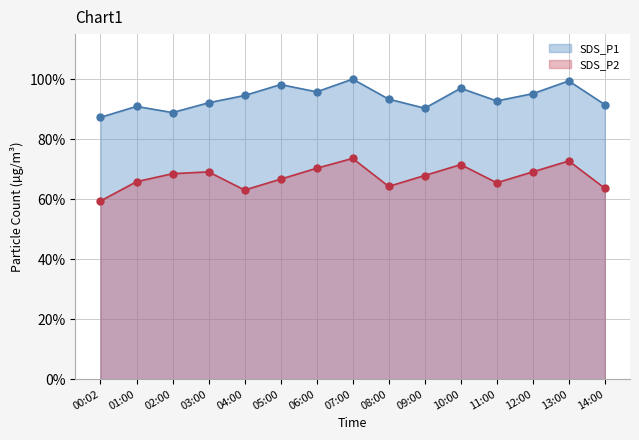

Which series has the largest total across all categories?

SDS_P1